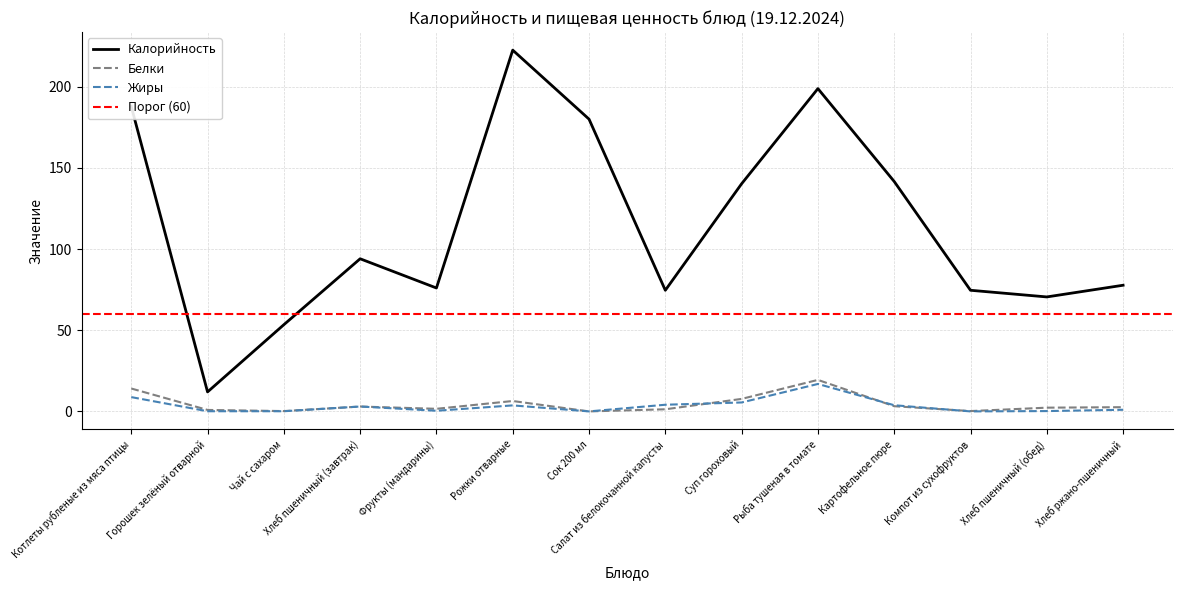

At which category does Калорийность reach its first local valley?

Горошек зелёный отварной